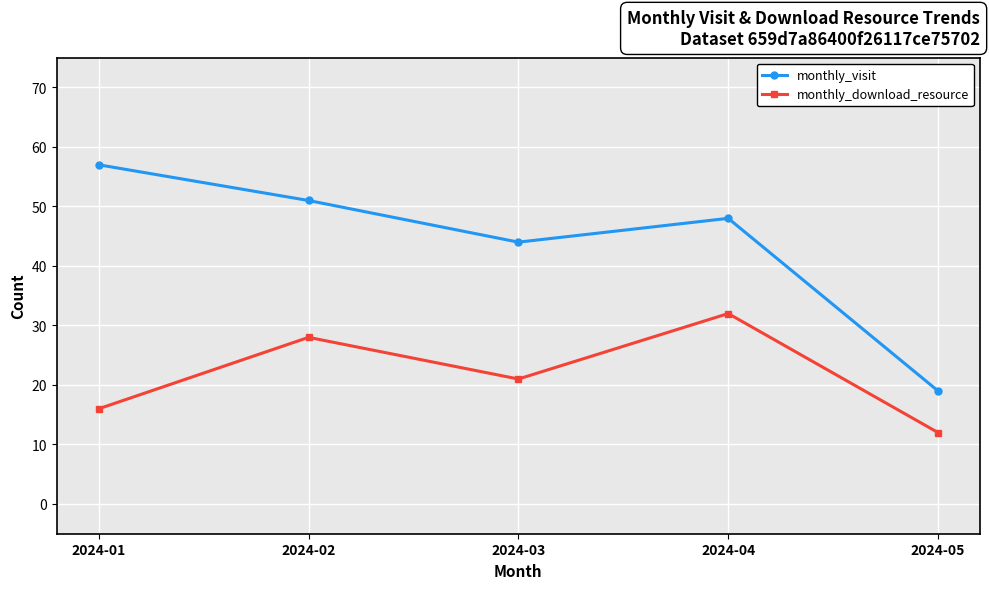

Count the monthly_download_resource values in the range 16 to 28.

3